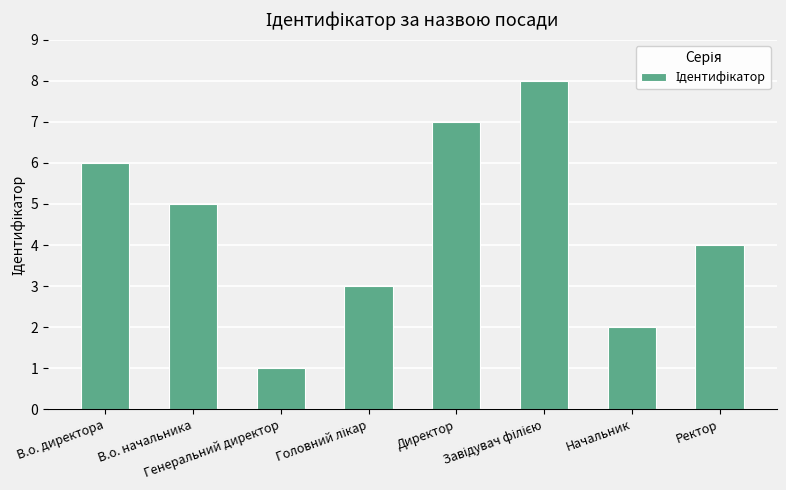

What is the difference between the maximum and minimum values?

7